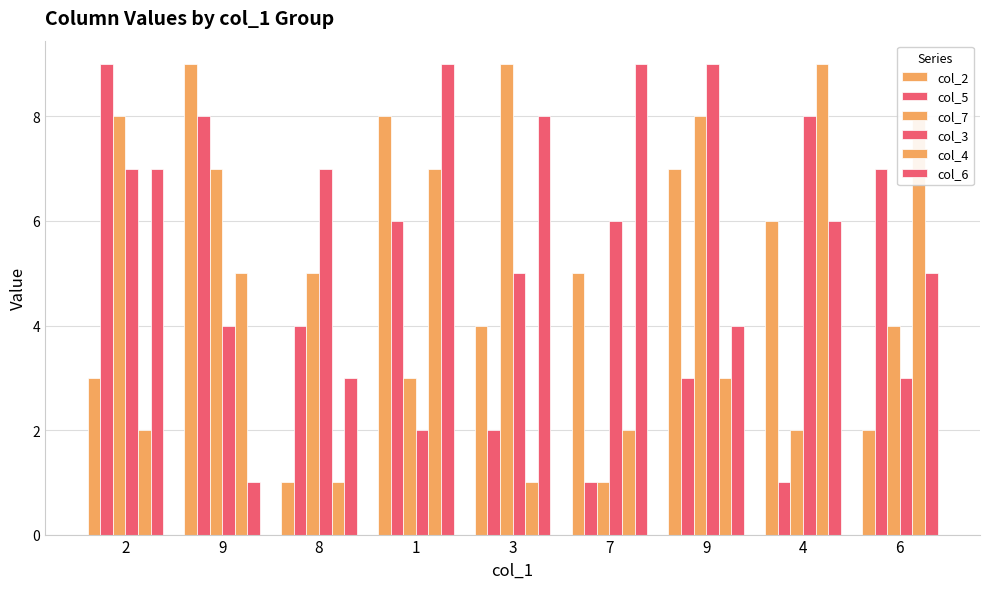

What is the label of the 6th bar from the left?

7